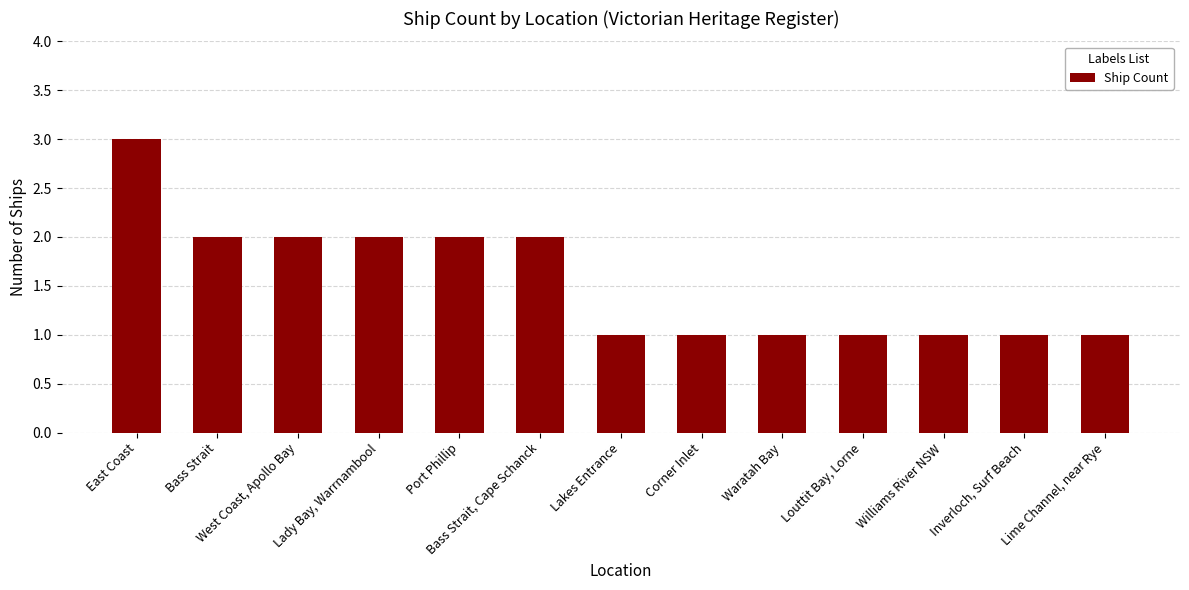

Which has a higher value, Bass Strait, Cape Schanck or East Coast?

East Coast